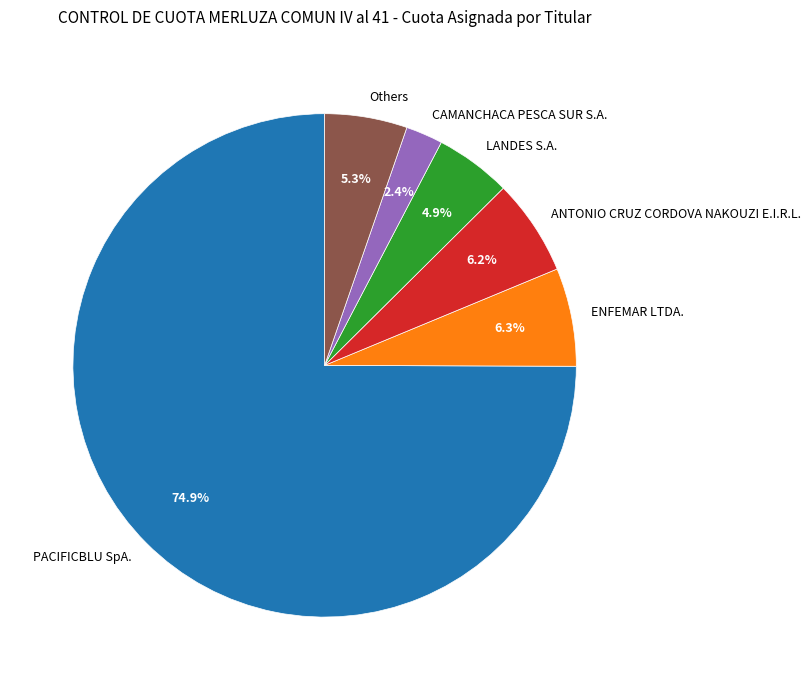

What is the smallest slice in the pie chart?

CAMANCHACA PESCA SUR S.A.